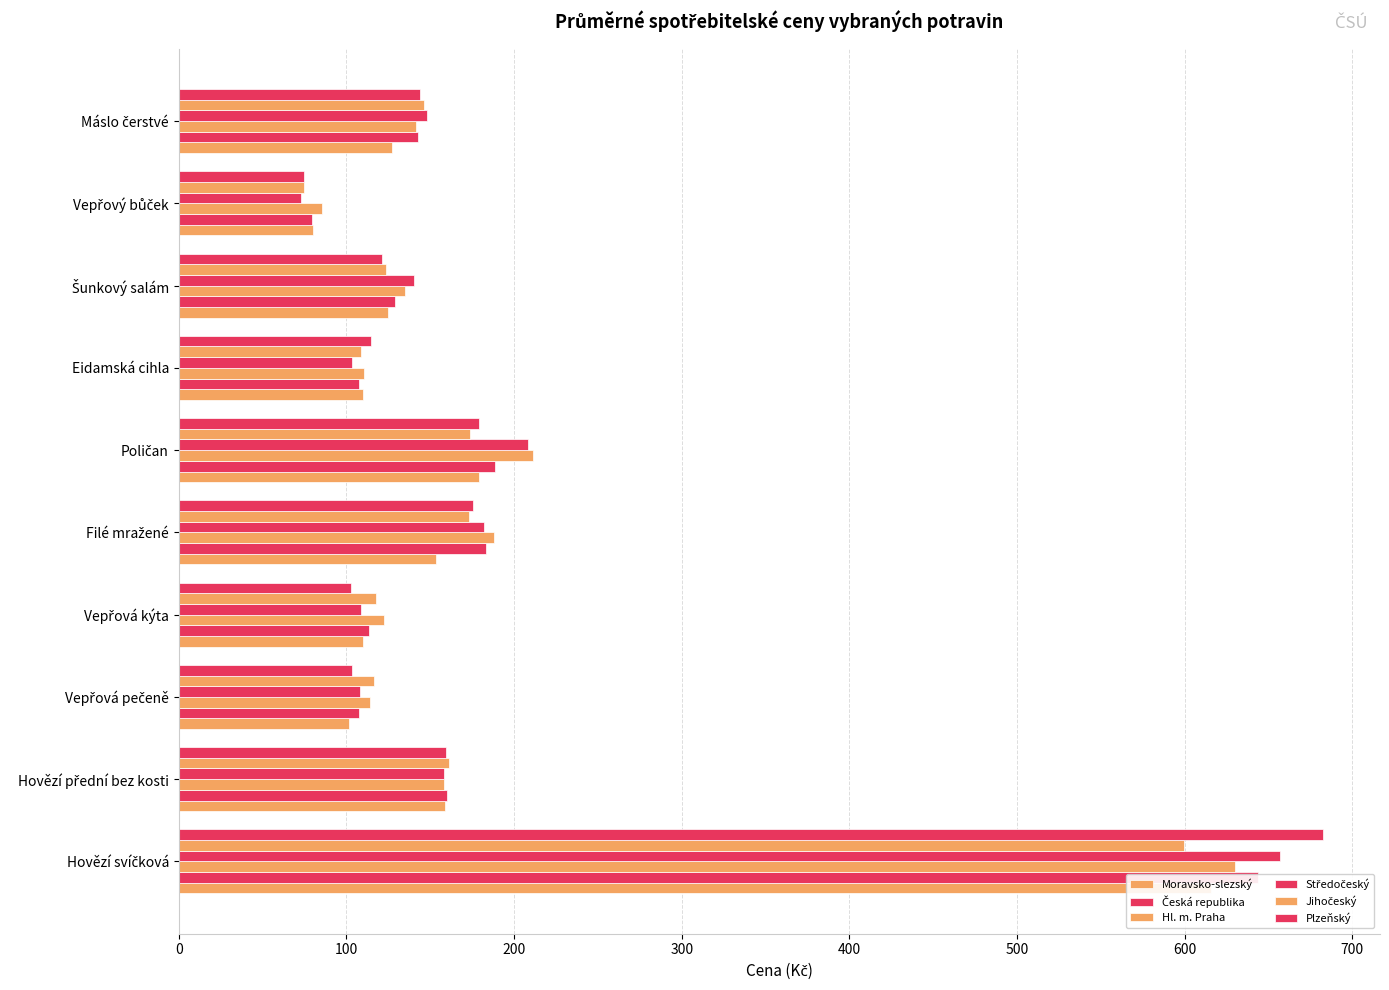

Reading left to right, transcribe all the data shown in this chart.

Moravsko-slezský: 615.4	159.0	101.6	110.0	153.5	179.0	110.0	124.6	80.0	127.0
Česká republika: 643.9	160.1	107.4	113.2	183.1	188.7	107.5	129.2	79.7	142.9
Hl. m. Praha: 629.9	158.1	113.8	122.2	187.9	211.4	110.7	134.9	85.2	141.4
Středočeský: 657.0	158.2	108.4	109.0	182.2	208.2	103.4	140.1	73.2	148.1
Jihočeský: 599.7	161.3	116.4	117.7	173.4	174.0	109.0	123.7	75.0	146.1
Plzeňský: 682.3	159.6	103.3	102.9	175.7	179.0	114.6	121.2	74.9	143.9